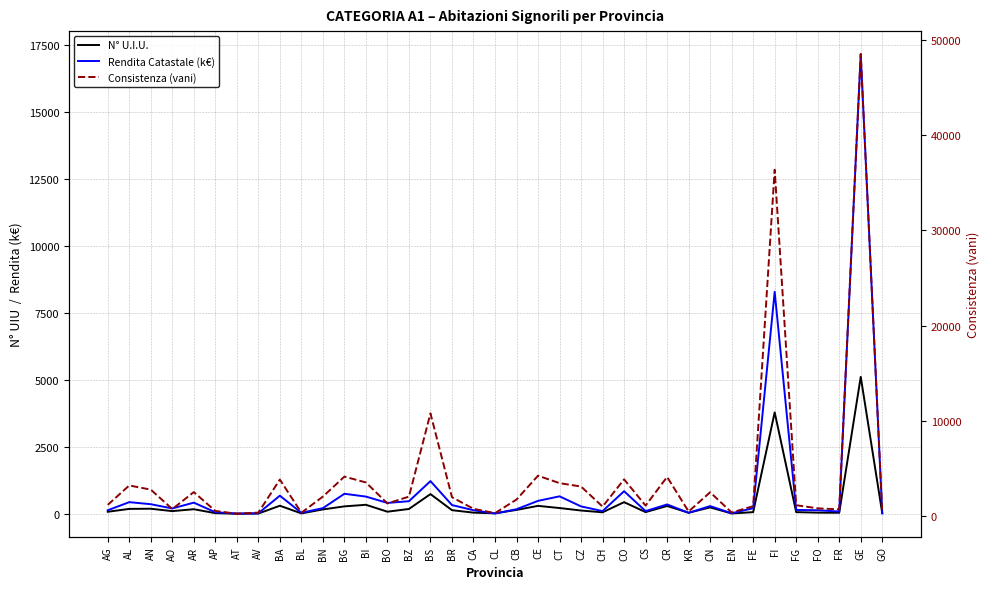

Which series has the widest spread of values?

Consistenza (vani)